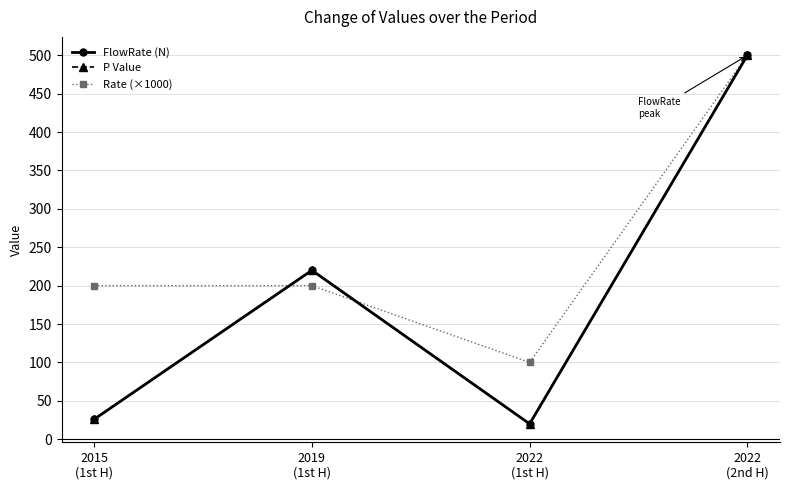

Which series has the largest total across all categories?

Rate (×1000)